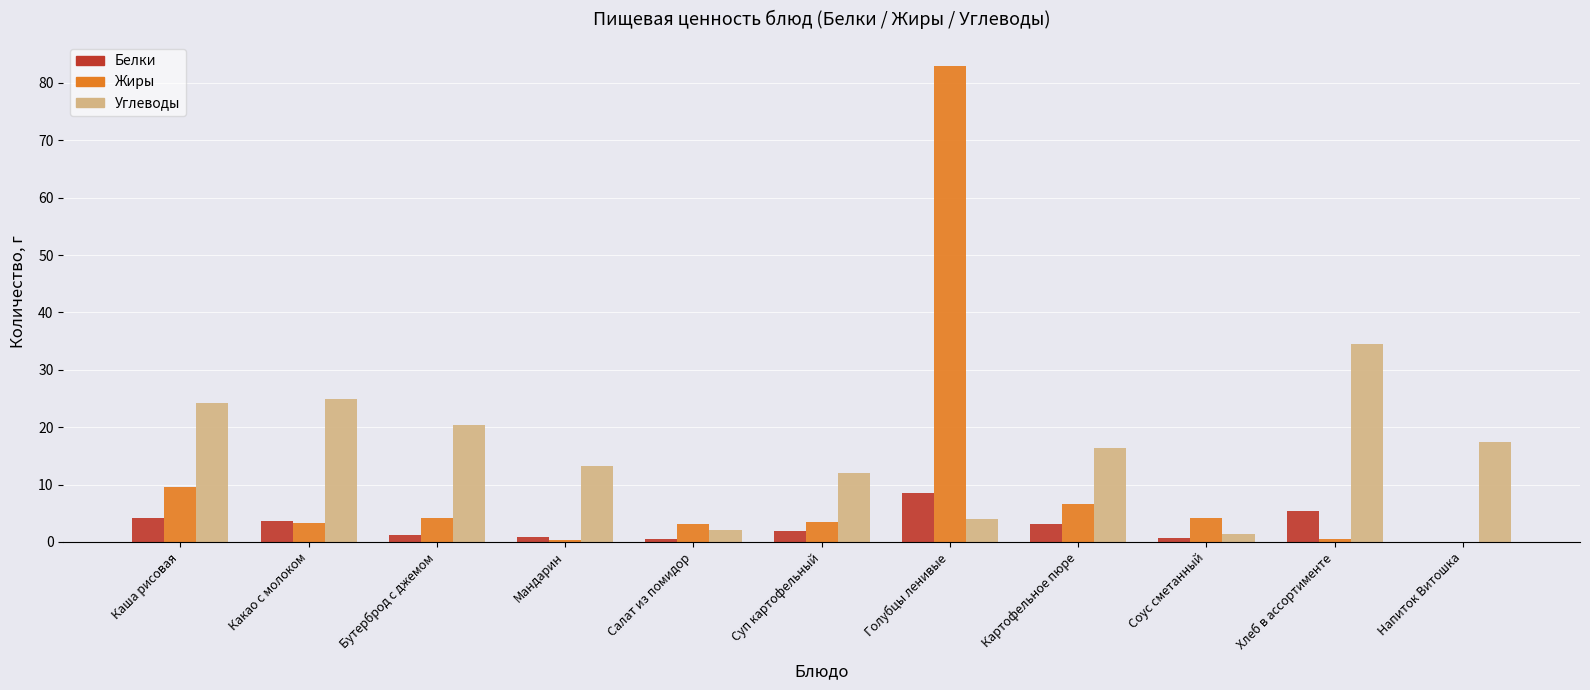

The Белки series shows 5.3 at Хлеб в ассортименте. True or false?

True